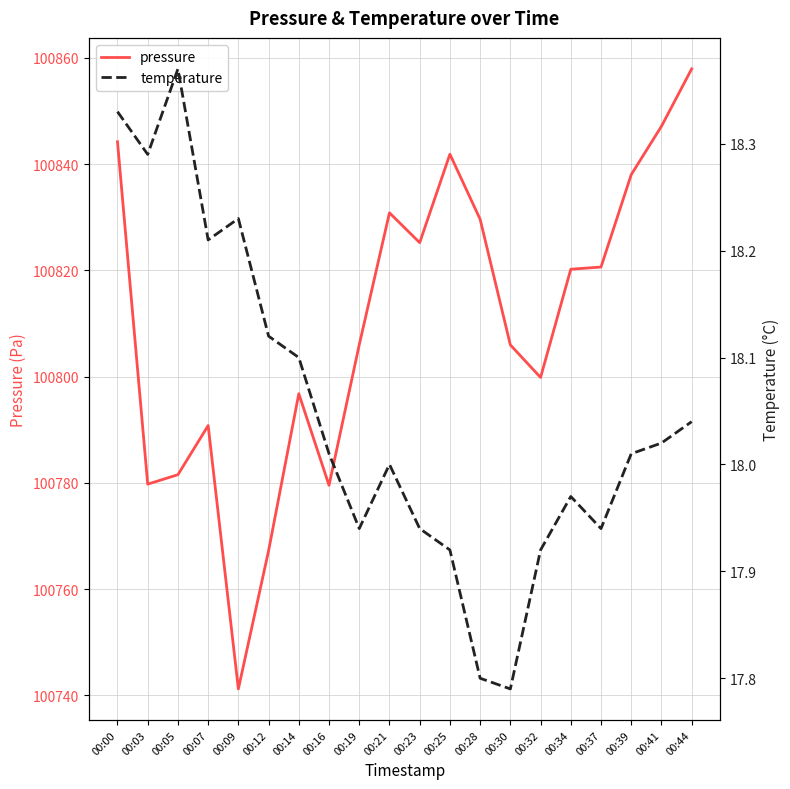

What is the lowest value of the temperature series?

17.8